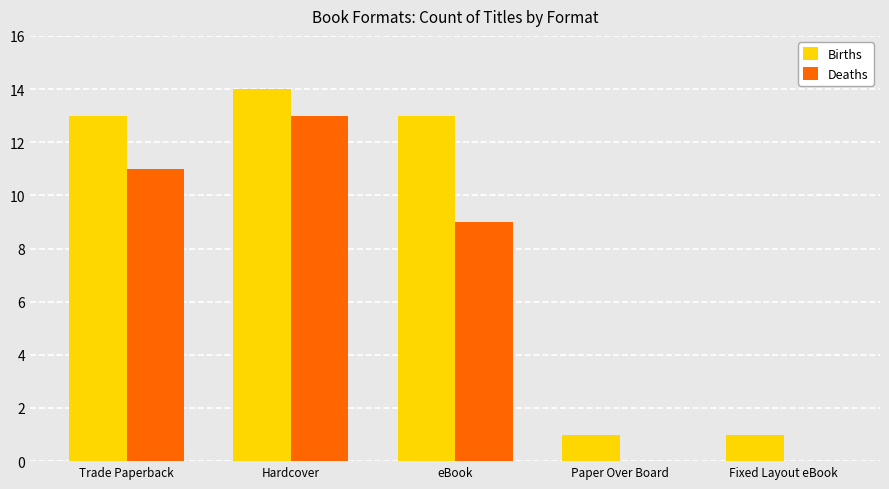

At which category is the sum across all series the highest?

Hardcover